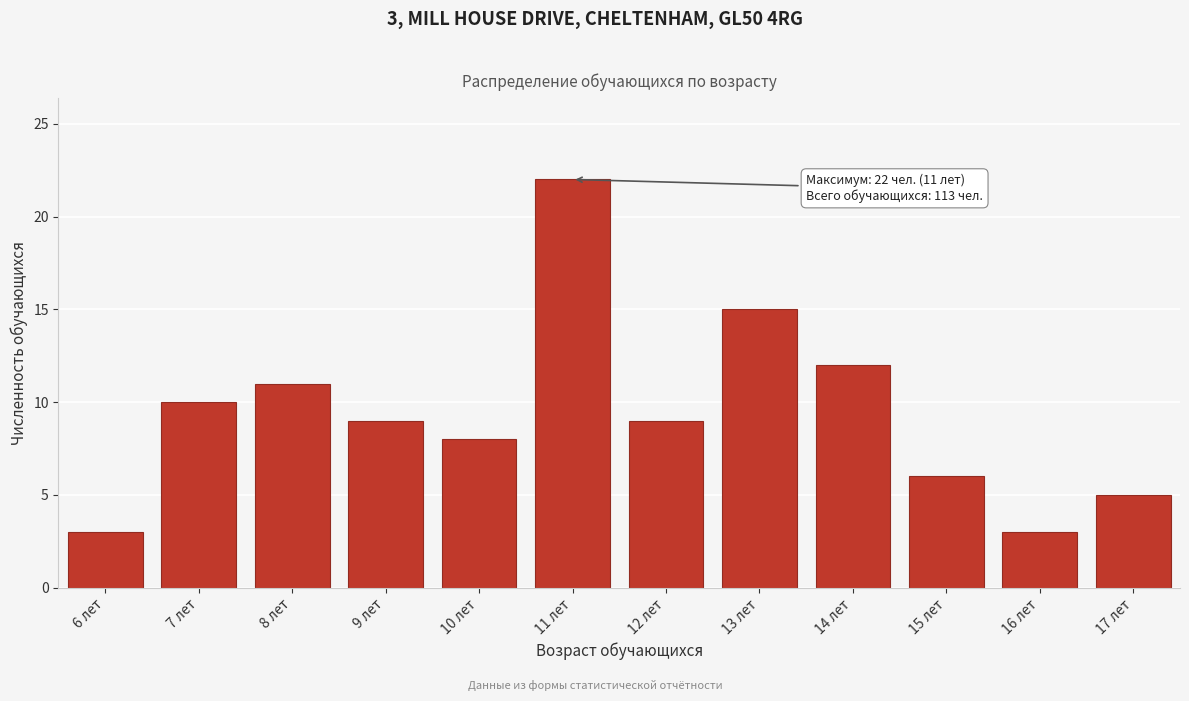

Reading right to left, transcribe all the data shown in this chart.

17 лет=5	16 лет=3	15 лет=6	14 лет=12	13 лет=15	12 лет=9	11 лет=22	10 лет=8	9 лет=9	8 лет=11	7 лет=10	6 лет=3